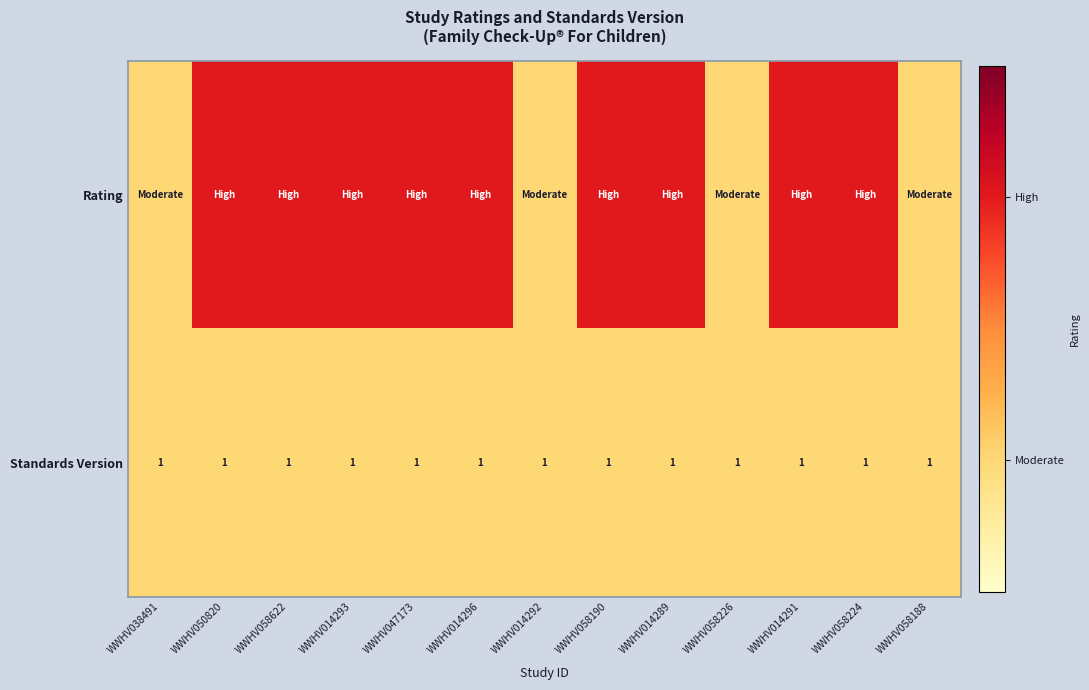

What is the sum of all Standards Version values?

13